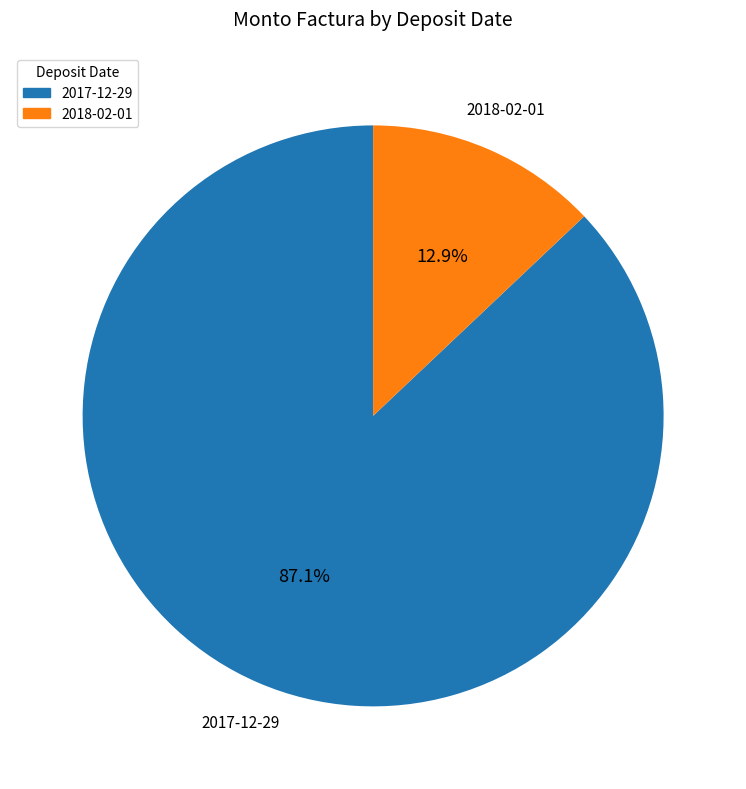

To the nearest percent, what is the difference between the largest and smallest slice percentages?

74%